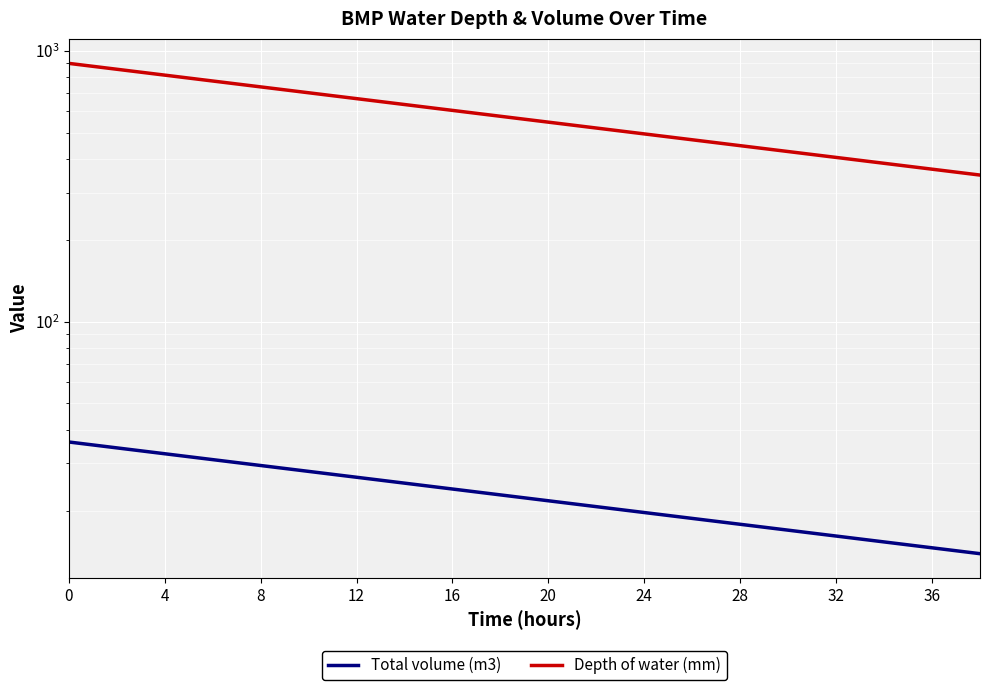

True or false: Total volume (m3) has a value of 5.0 at 13.

False